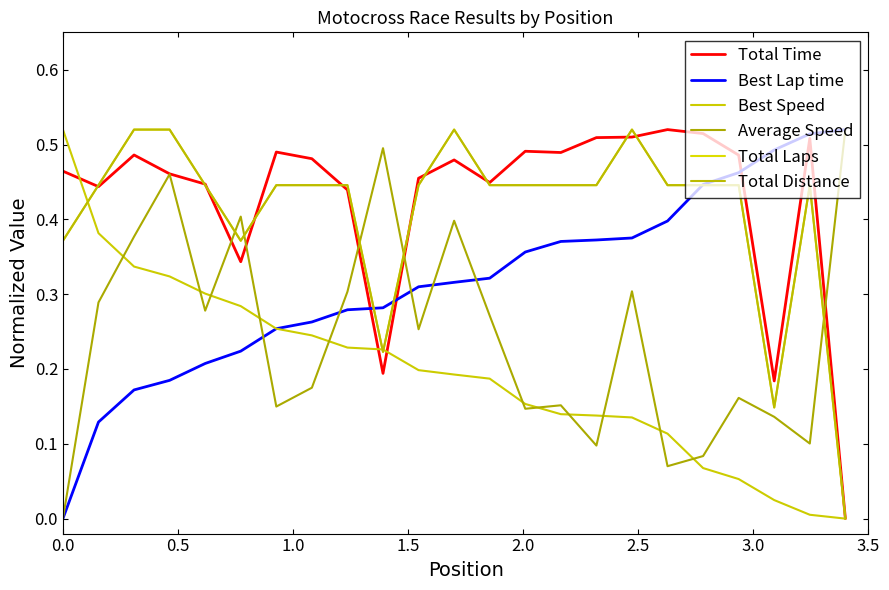

What is the sum of all Total Distance values?

9.4